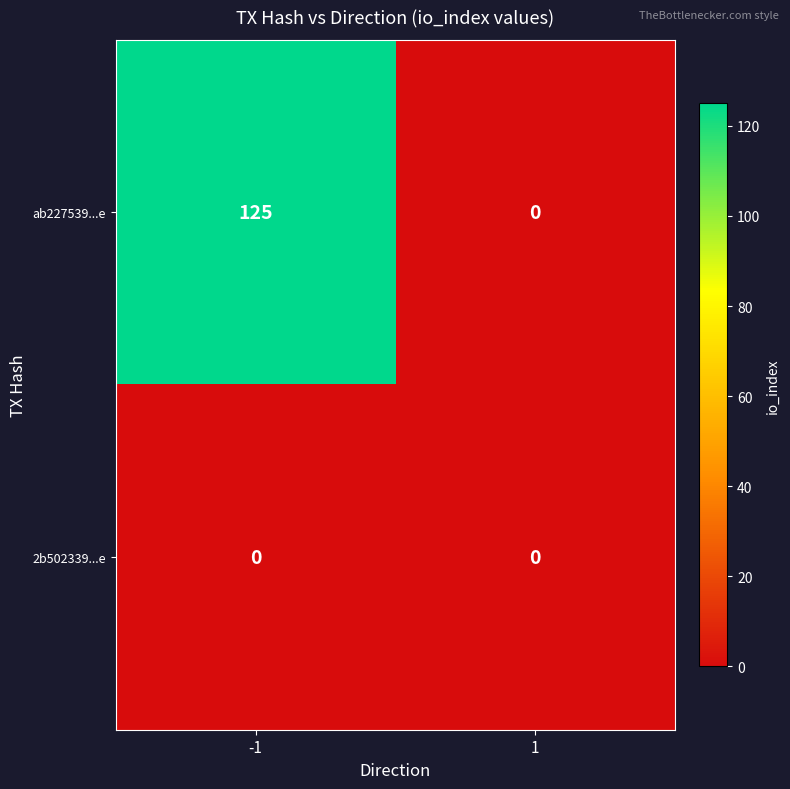

Which series has the largest total across all categories?

ab227539...e